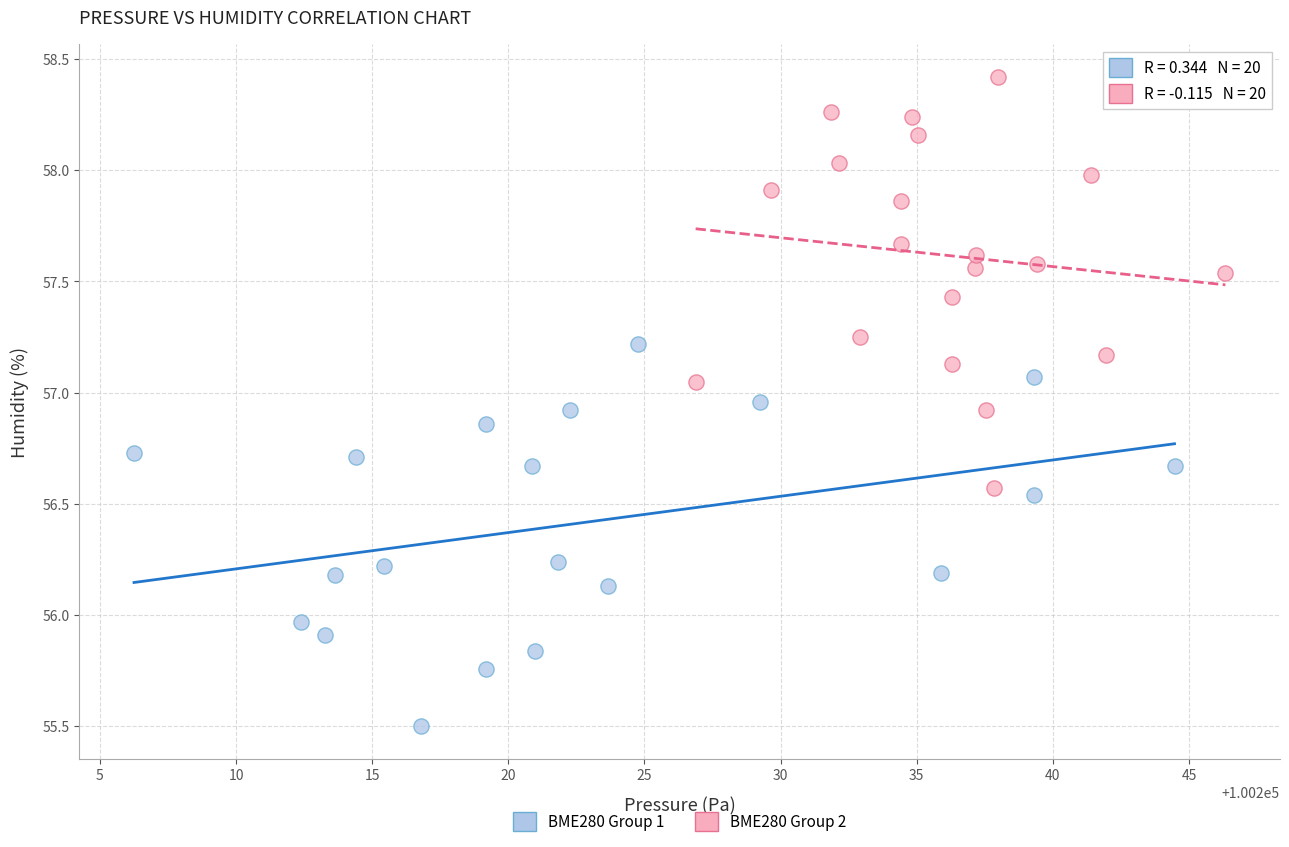

Which series reaches the minimum Y coordinate?

BME280 Group 1